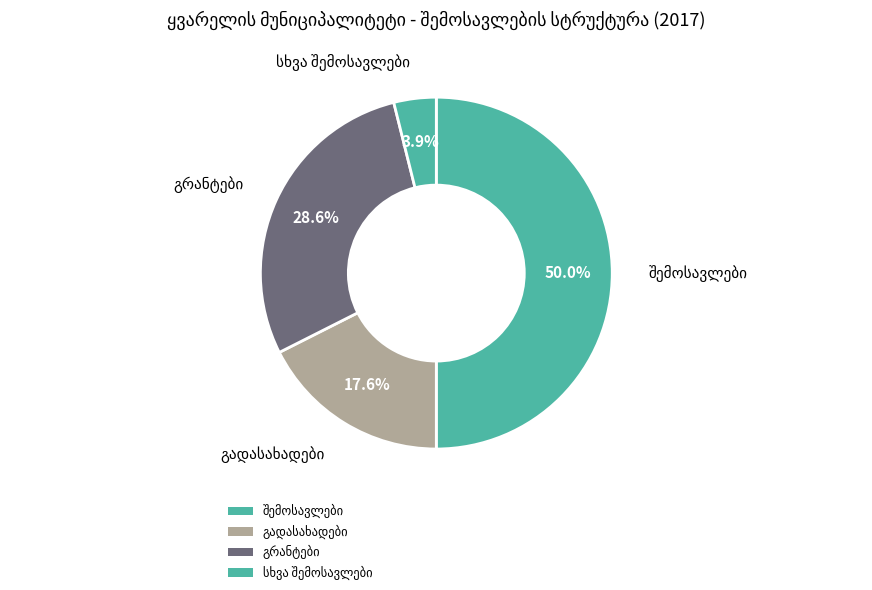

Count the number of slices in the pie.

4